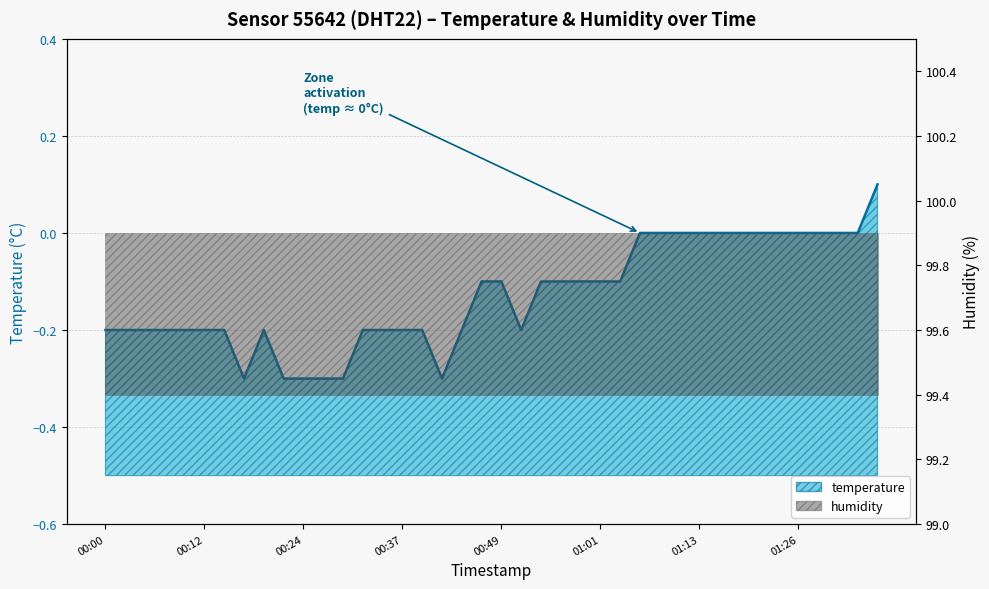

List the labels in order of value, largest first.

01:36, 01:06, 01:09, 01:11, 01:13, 01:16, 01:18, 01:21, 01:23, 01:26, 01:28, 01:31, 01:33, 00:46, 00:49, 00:54, 00:56, 00:58, 01:01, 01:03, 00:00, 00:03, 00:05, 00:07, 00:10, 00:12, 00:15, 00:20, 00:32, 00:34, 00:37, 00:39, 00:44, 00:51, 00:17, 00:22, 00:24, 00:27, 00:29, 00:41